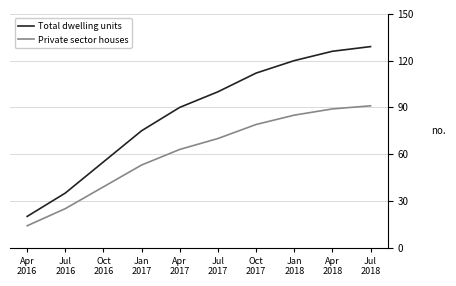

Reading right to left, list all the values displayed in this chart.

Total dwelling units: 129	126	120	112	100	90	75	55	35	20
Private sector houses: 91	89	85	79	70	63	53	39	25	14